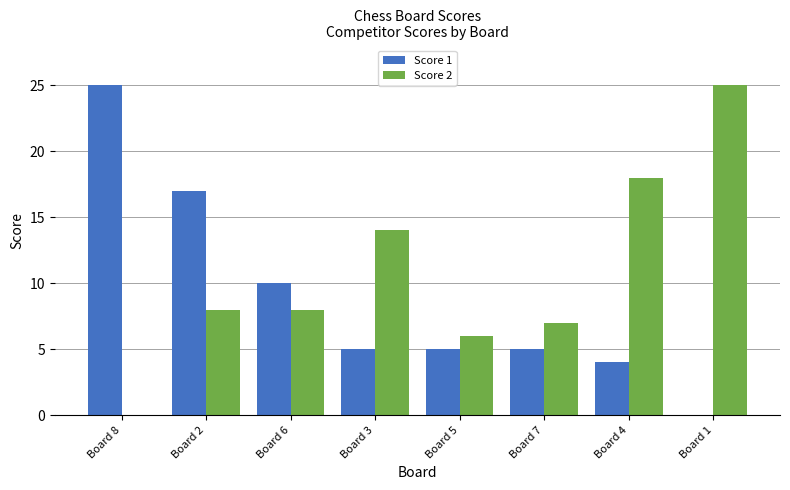

Reading right to left, what are all the values shown in this chart?

Score 1: Board 1=0	Board 4=4	Board 7=5	Board 5=5	Board 3=5	Board 6=10	Board 2=17	Board 8=25
Score 2: Board 1=25	Board 4=18	Board 7=7	Board 5=6	Board 3=14	Board 6=8	Board 2=8	Board 8=0